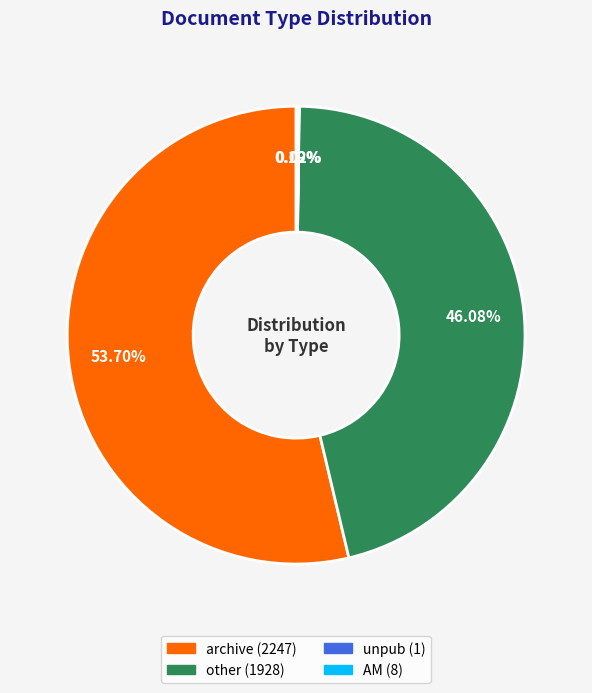

What portion of the pie excludes other?

53.9%